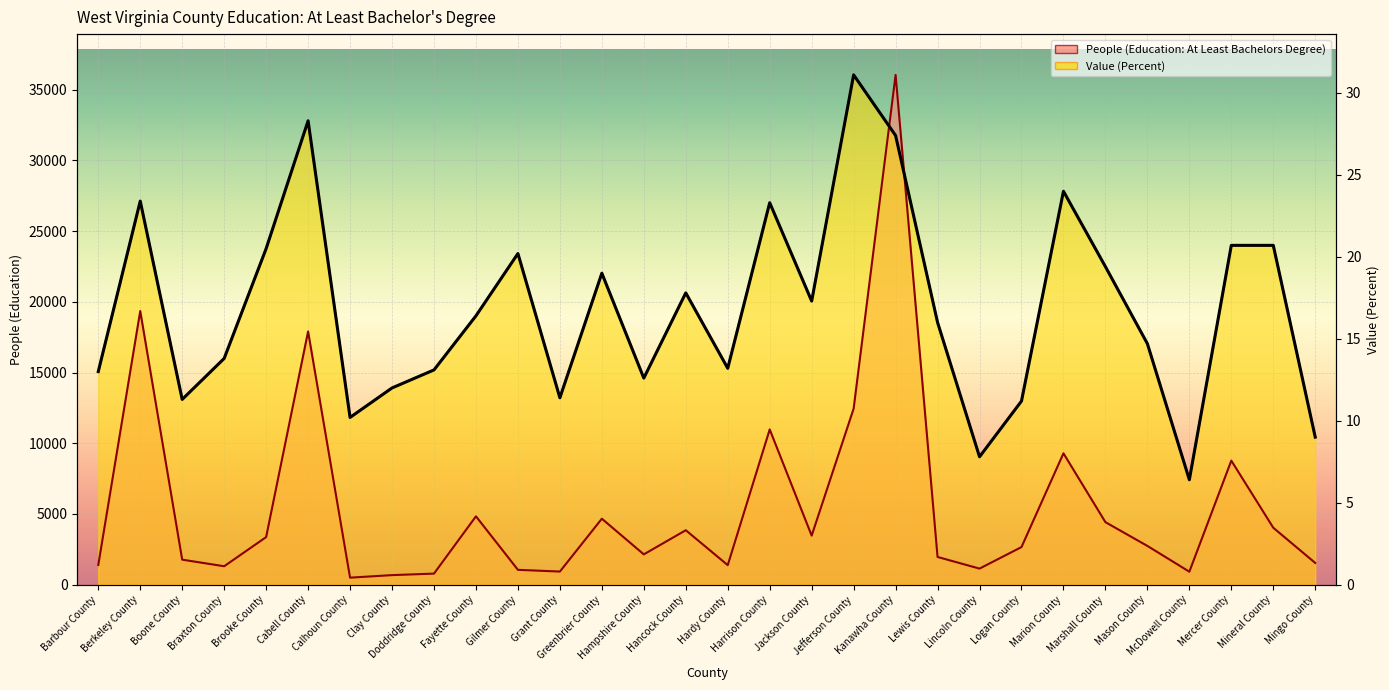

What is the sum of all People (Education: At Least Bachelors Degree) values?

166241.0